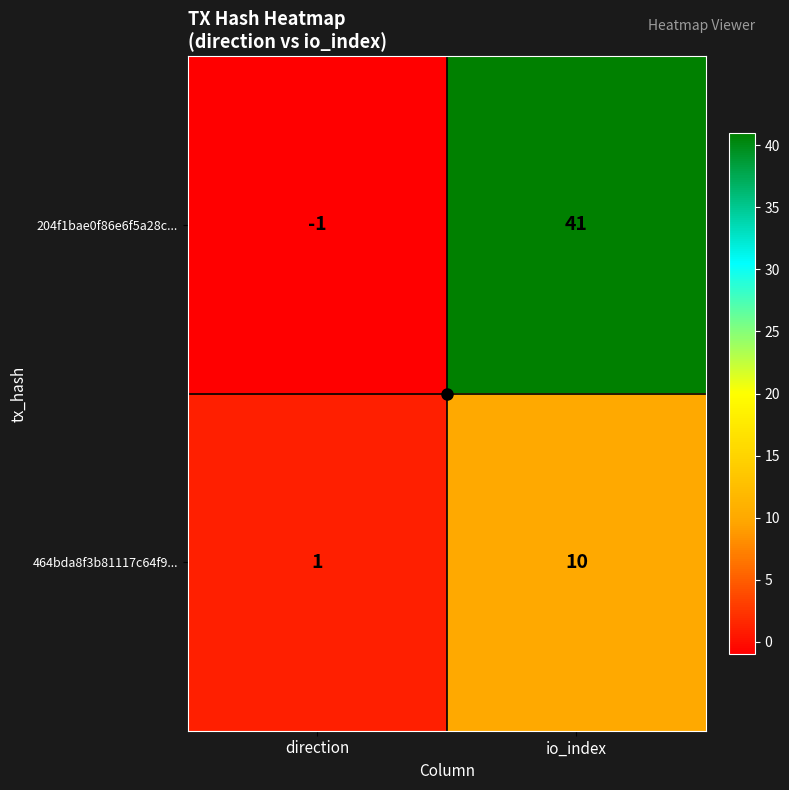

Is it true that 464bda8f3b81117c64f9... equals 0 at direction?

False